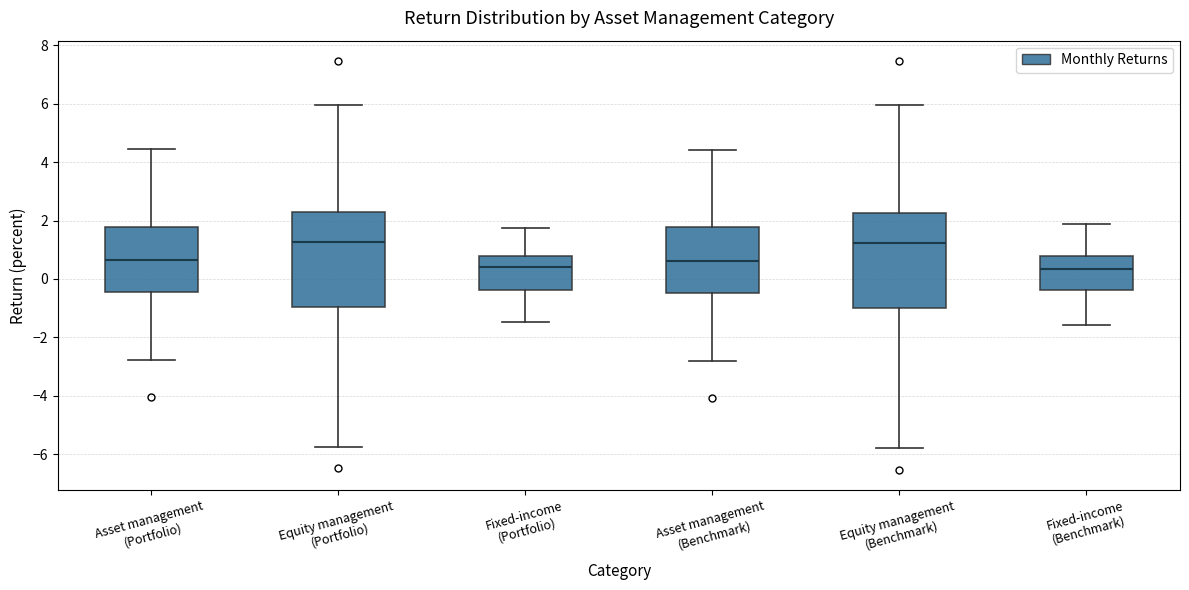

Reading left to right, read every box against the y-axis: the position of its median line, the range the box covers, and the ends of its whiskers. The values are not printed on the chart, so give them approximately, as read against the axis.

Asset management (Portfolio): median 0.6, box -0.4 to 1.8, whiskers -2.8 to 4.4
Equity management (Portfolio): median 1.2, box -1.0 to 2.2, whiskers -5.8 to 6.0
Fixed-income (Portfolio): median 0.4, box -0.4 to 0.8, whiskers -1.4 to 1.8
Asset management (Benchmark): median 0.6, box -0.4 to 1.8, whiskers -2.8 to 4.4
Equity management (Benchmark): median 1.2, box -1.0 to 2.2, whiskers -5.8 to 6.0
Fixed-income (Benchmark): median 0.4, box -0.4 to 0.8, whiskers -1.6 to 1.8